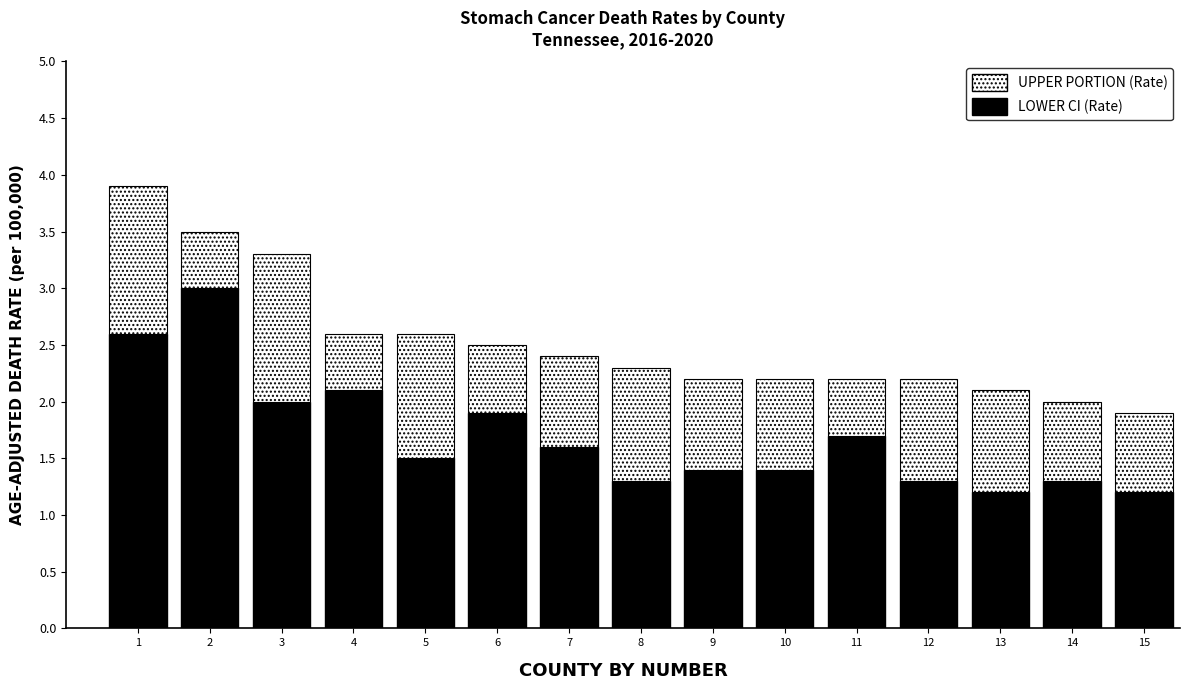

The LOWER CI (Rate) series shows 0.5 at 4. True or false?

False